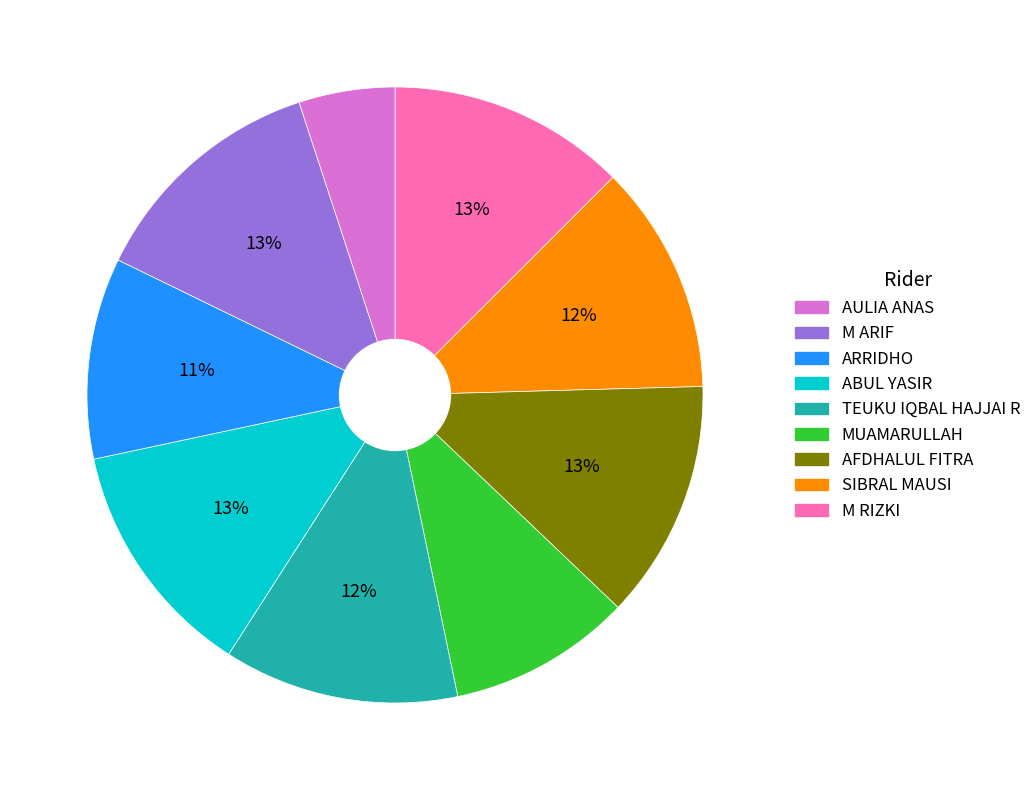

To the nearest percent, what is the difference between the largest and smallest slice percentages?

8%